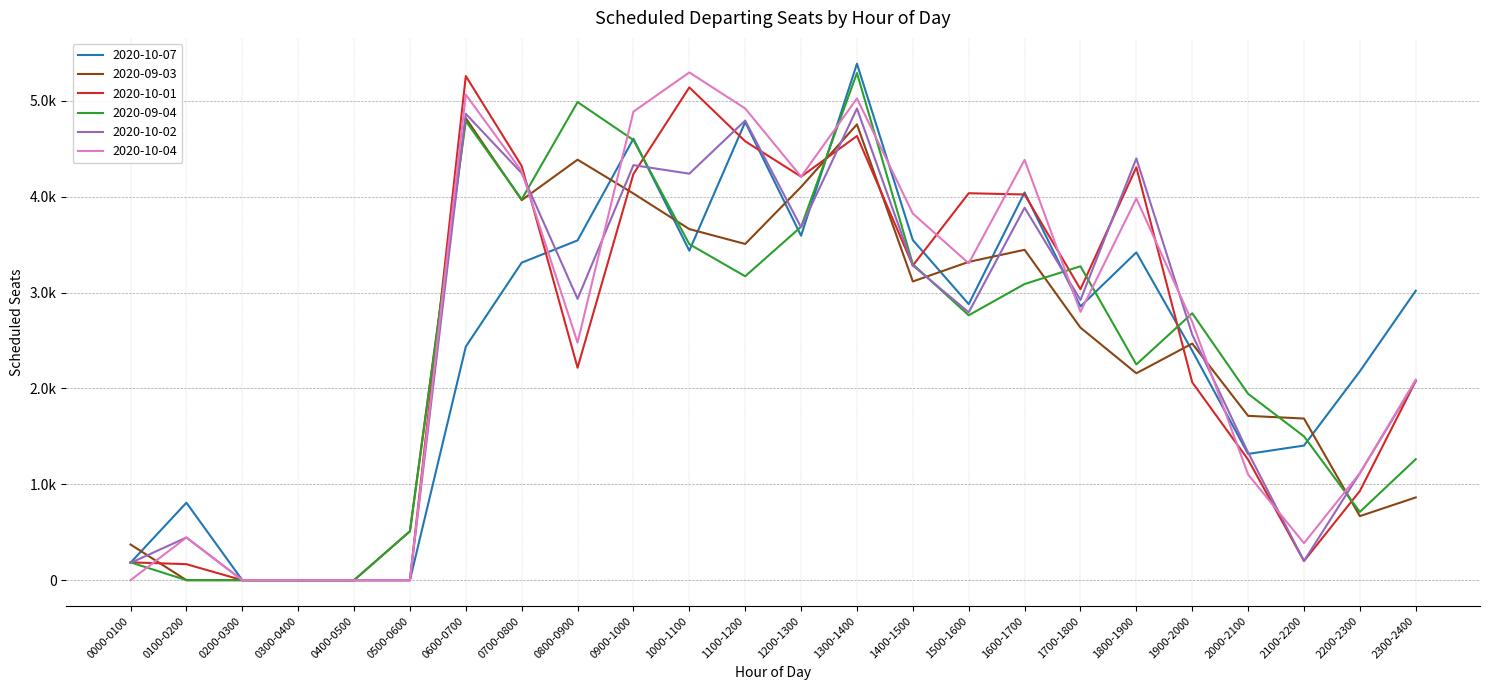

What is the total value across all series at 2000-2100?

8667